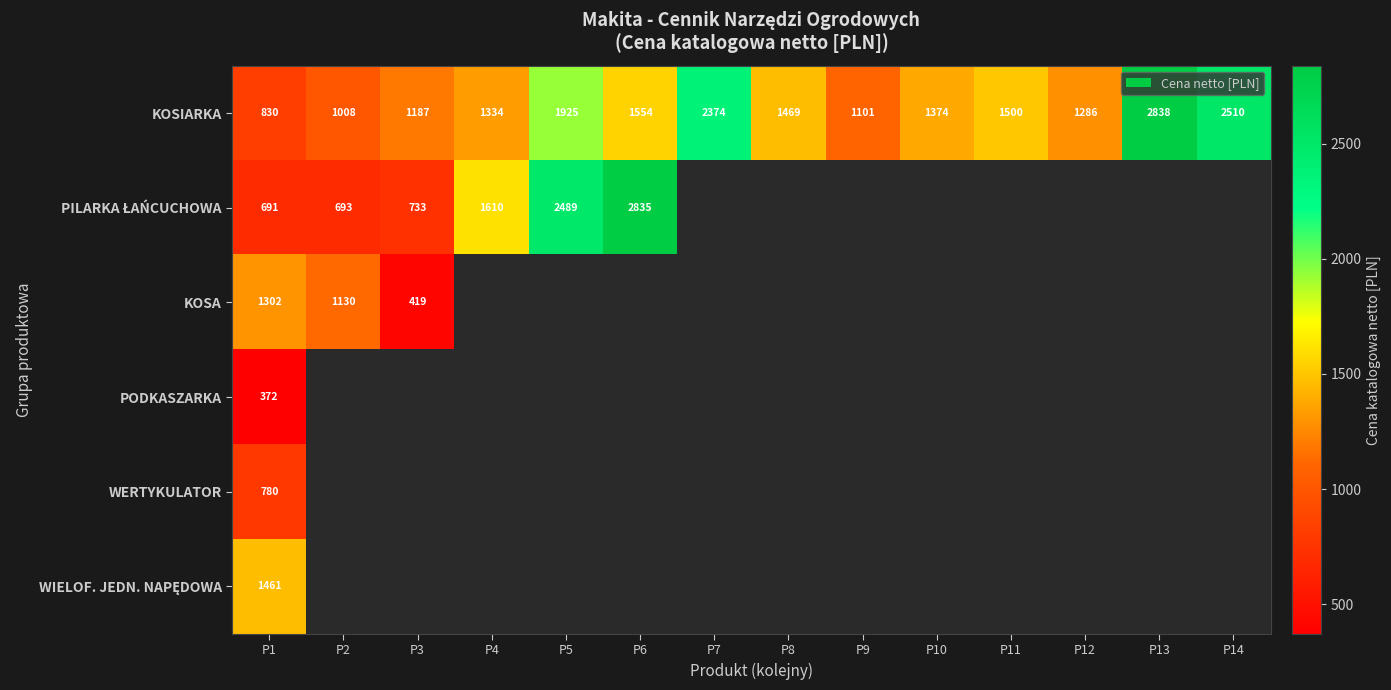

Is it true that KOSIARKA equals 830 at P1?

True